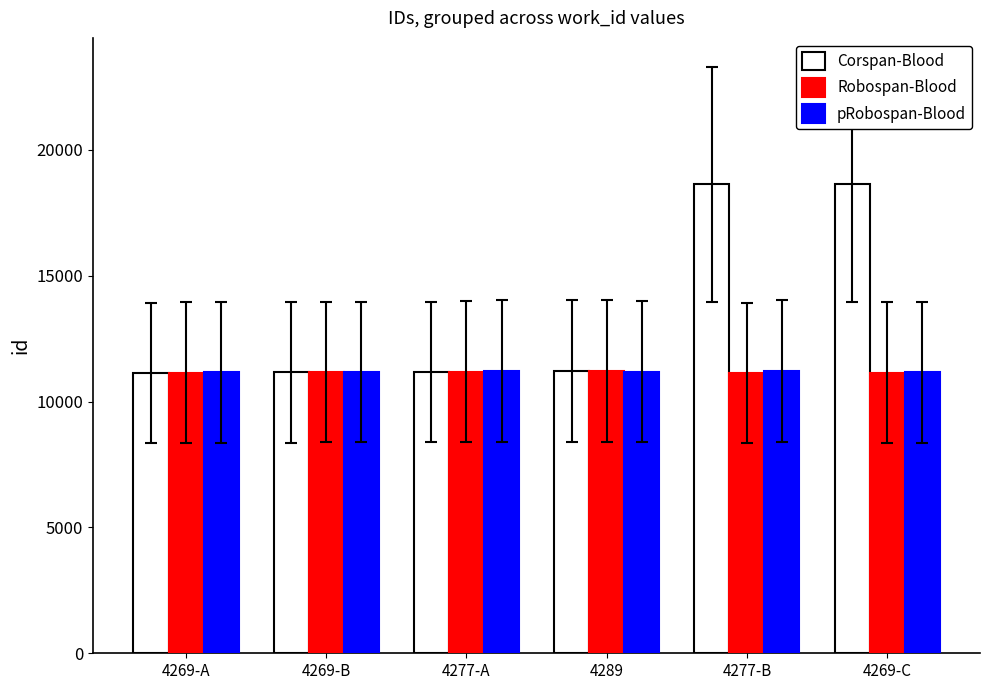

Which series has the largest total across all categories?

Corspan-Blood